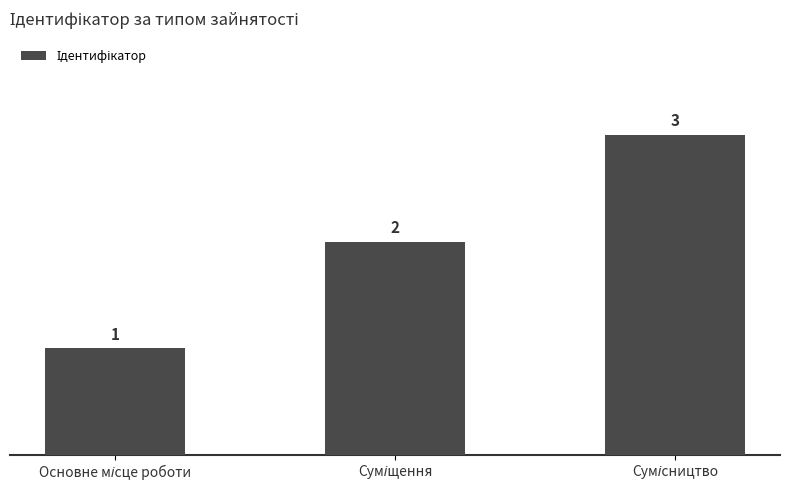

How many values are between 1 and 3?

3